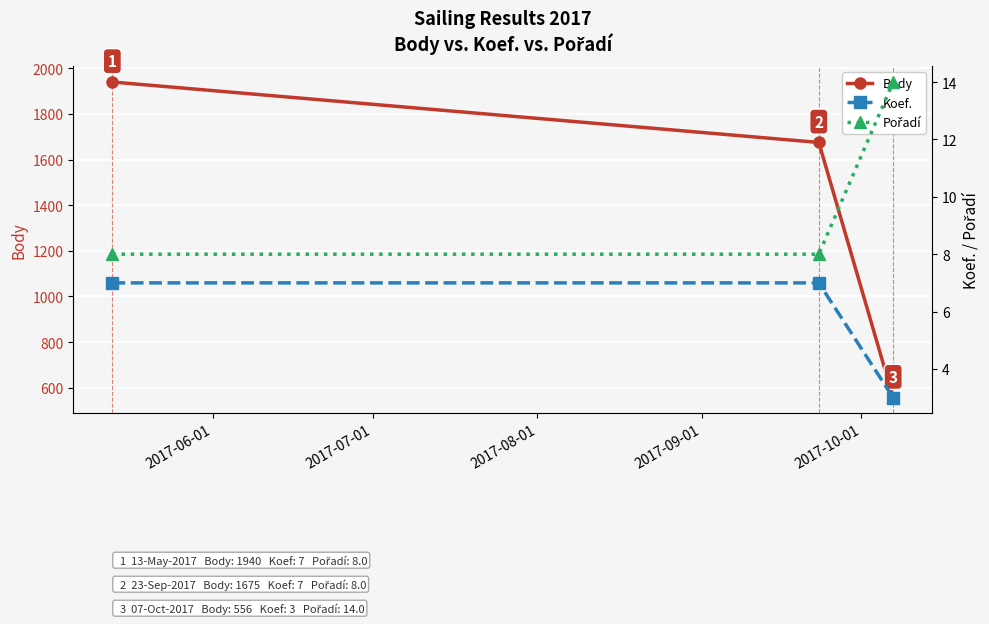

How many lines are shown in the chart?

3